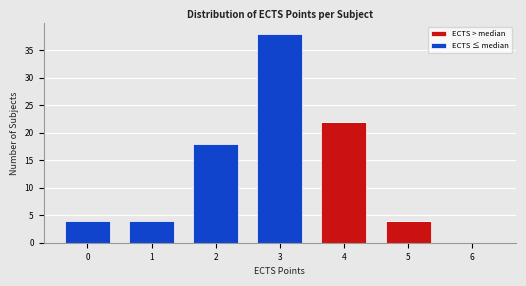

Reading left to right, list the values for the ECTS > median series.

0=0	1=0	2=0	3=0	4=22	5=4	6=0